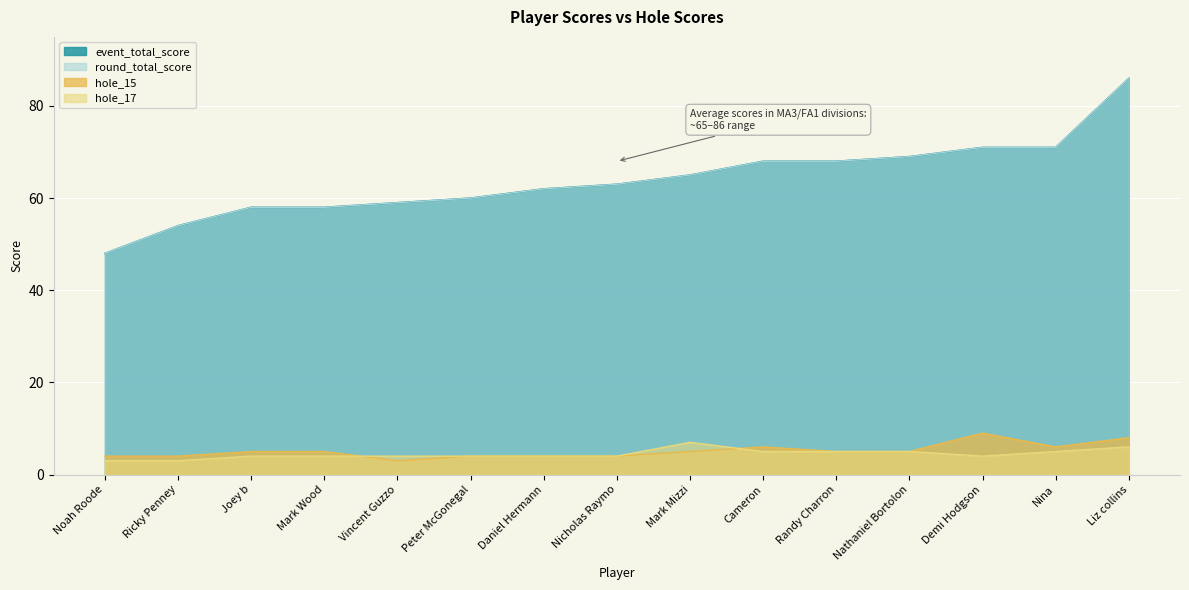

True or false: hole_15 has more than 2 points higher than both neighbors.

False